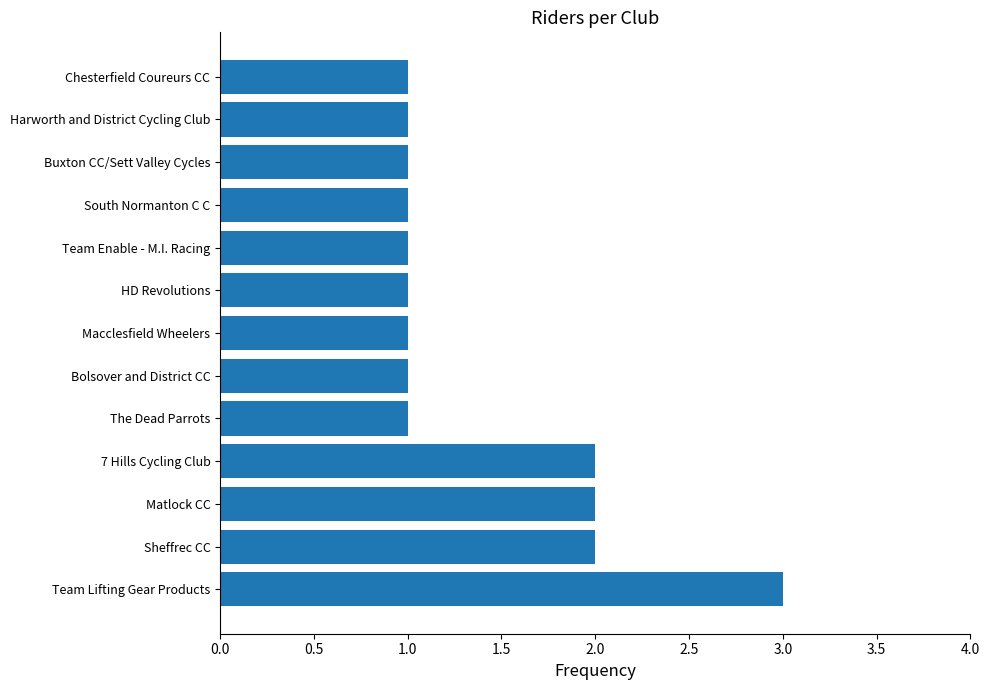

Is it true that the value at Bolsover and District CC is 1?

True